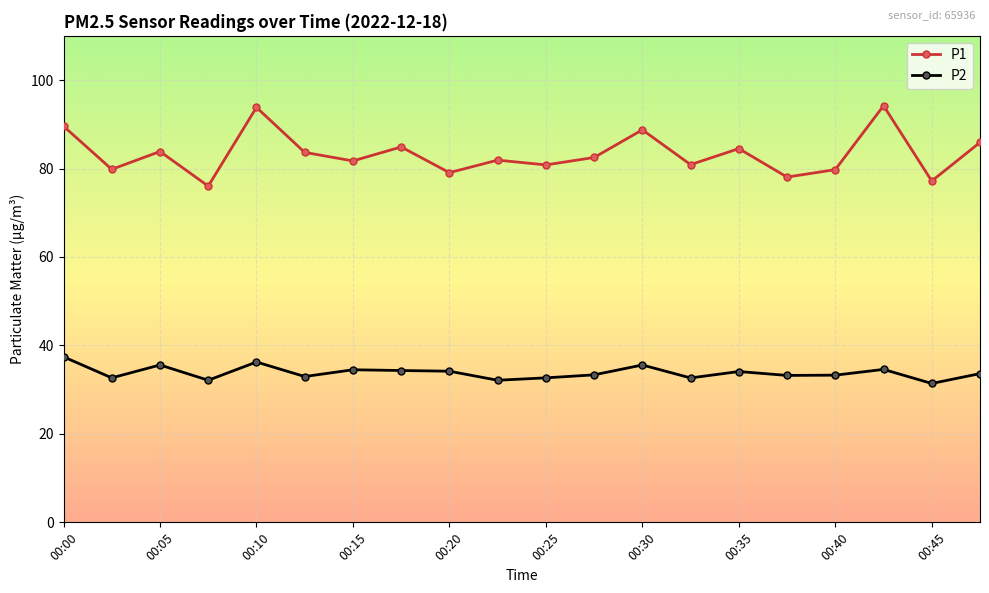

Which series has the largest total across all categories?

P1